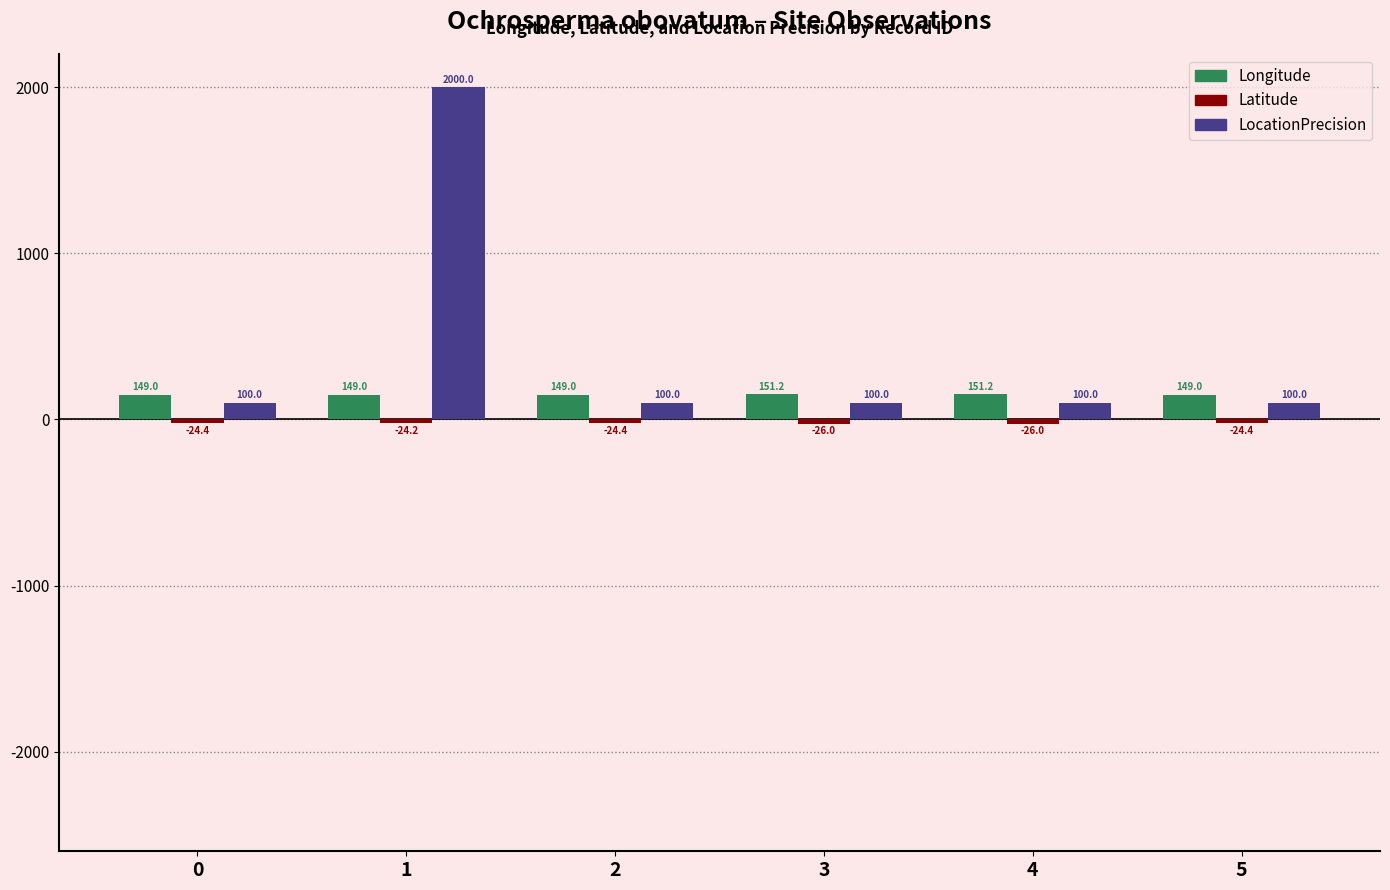

The value of LocationPrecision at 1 is 974.7. True or false?

False